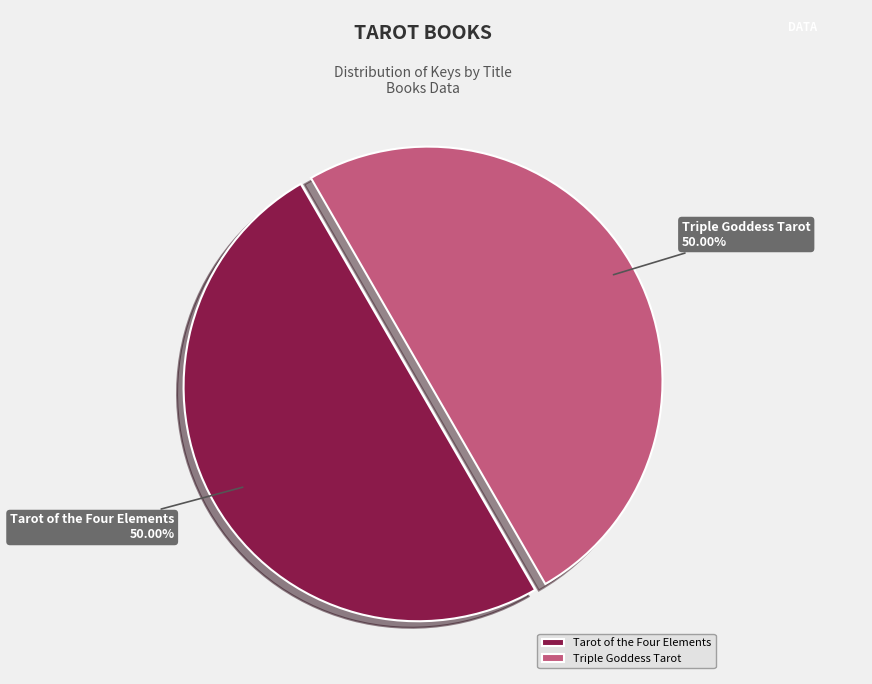

How many segments does this pie chart have?

2